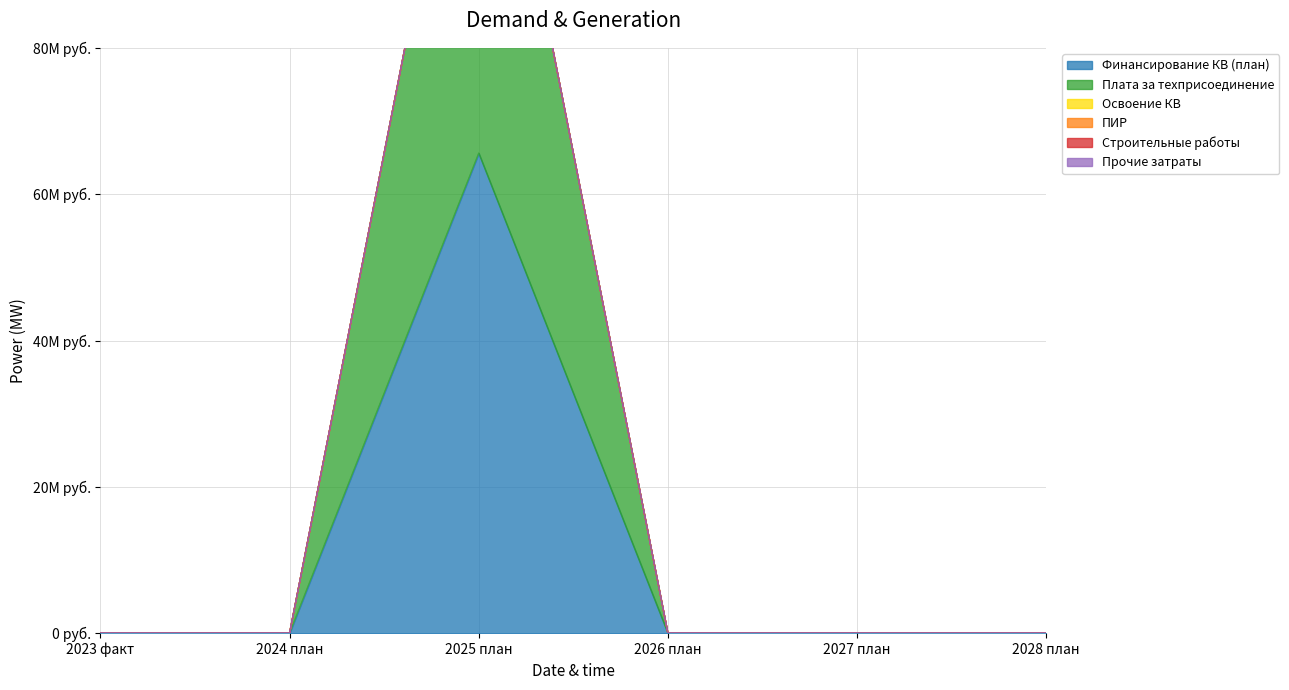

True or false: Освоение КВ and Плата за техприсоединение intersect in this chart.

False